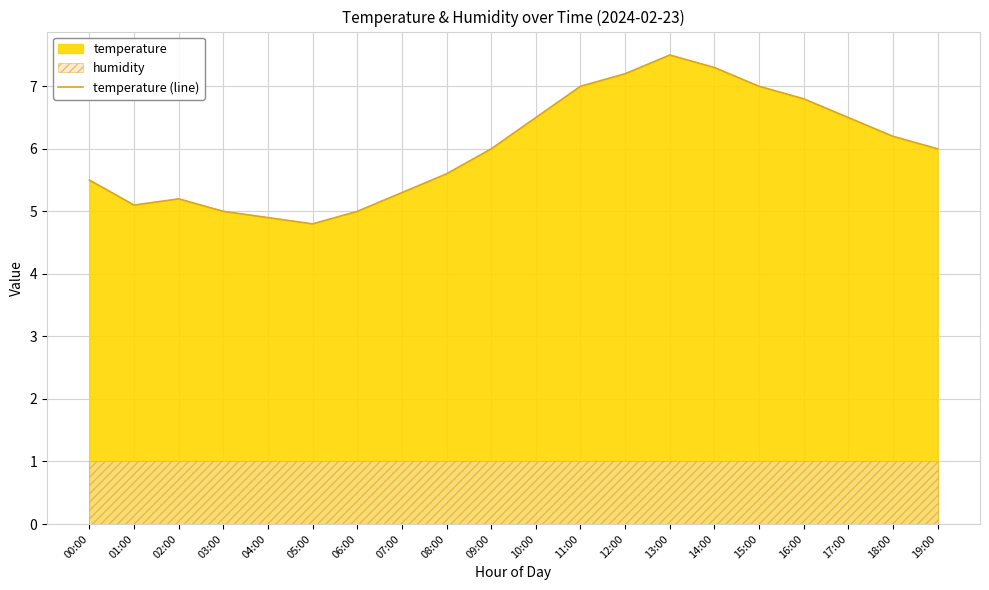

How many lines are shown in the chart?

1